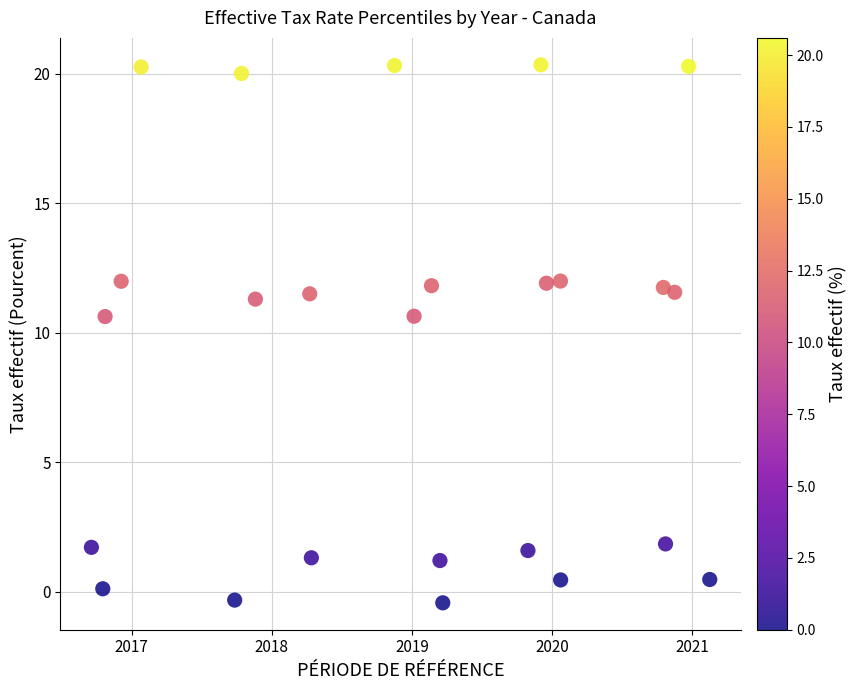

What is the range of X values (max minus min)?

4.4